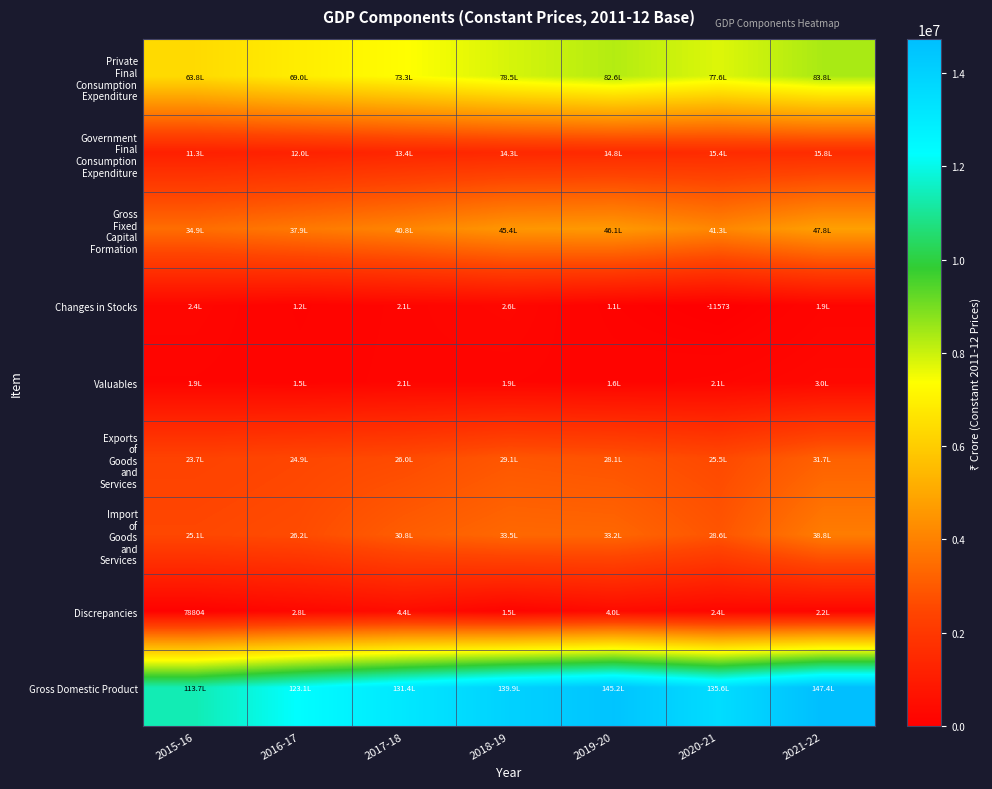

The Government Final Consumption Expenditure series shows 410278 at 2016-17. True or false?

False